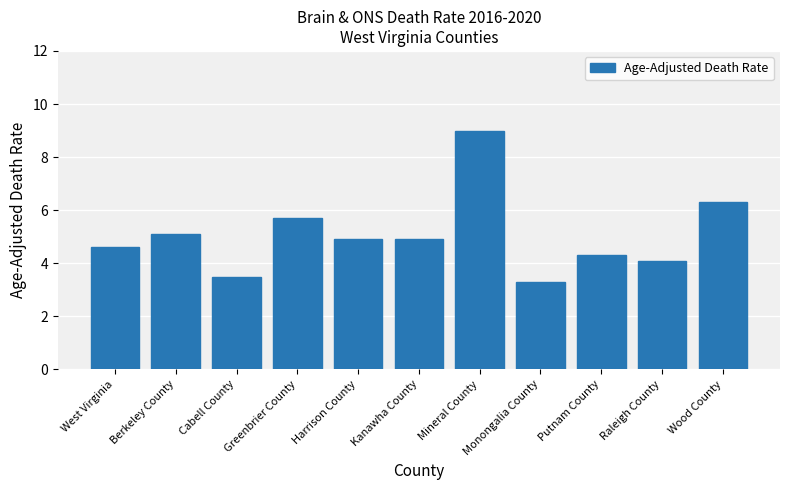

Does the chart contain stacked bars?

No